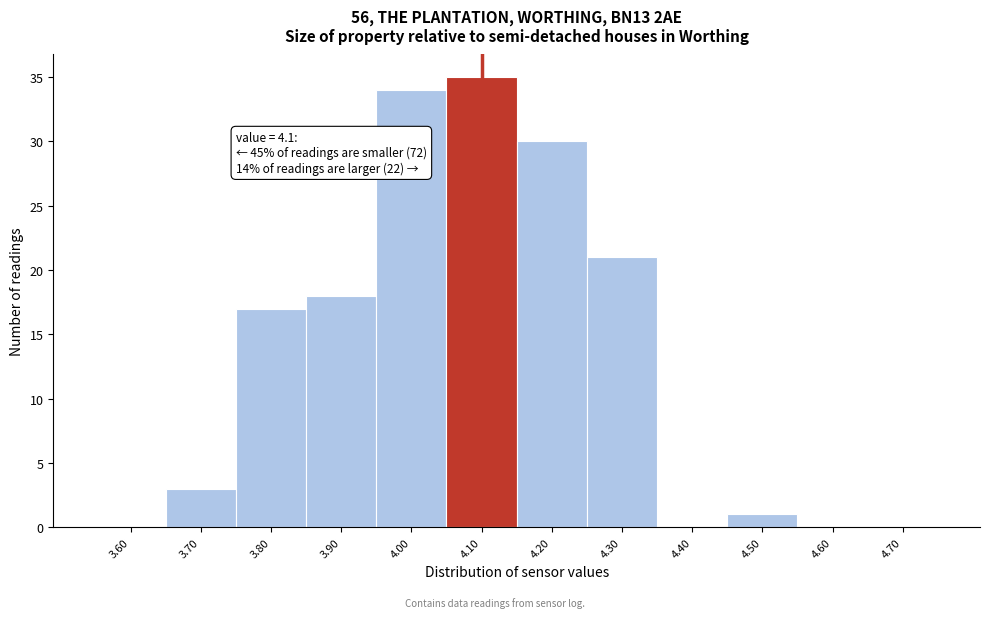

Over which range of the x-axis is the bar tallest?

4.05 to 4.15